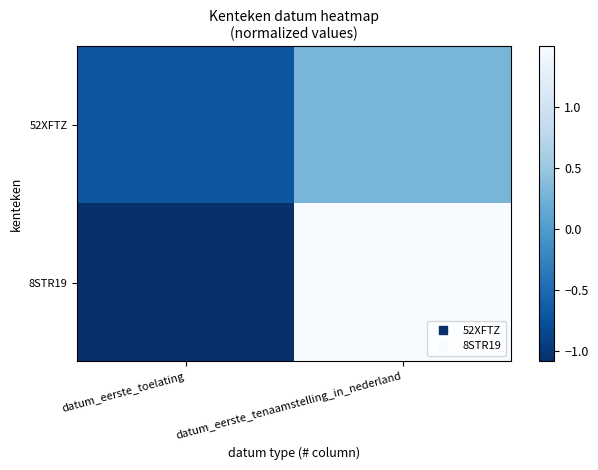

Reading left to right, extract all data points from this chart.

52XFTZ: datum_eerste_toelating=-0.7	datum_eerste_tenaamstelling_in_nederland=0.3
8STR19: datum_eerste_toelating=-1.1	datum_eerste_tenaamstelling_in_nederland=1.5